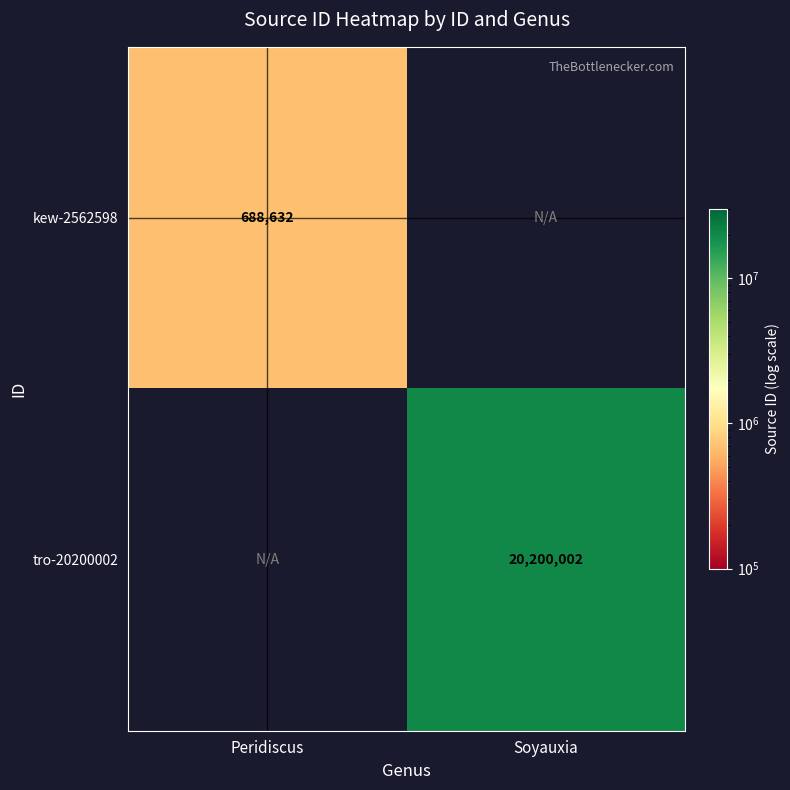

The value of kew-2562598 at Peridiscus is 1105065. True or false?

False